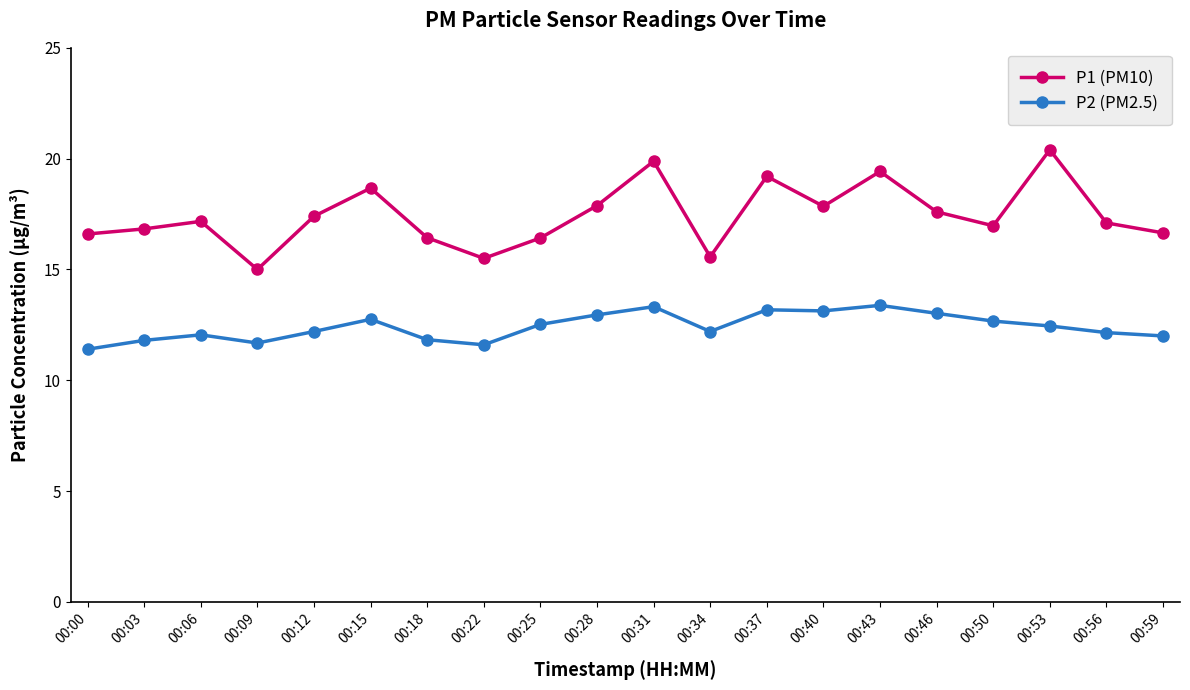

How many interior local valleys does the P1 (PM10) series have?

5